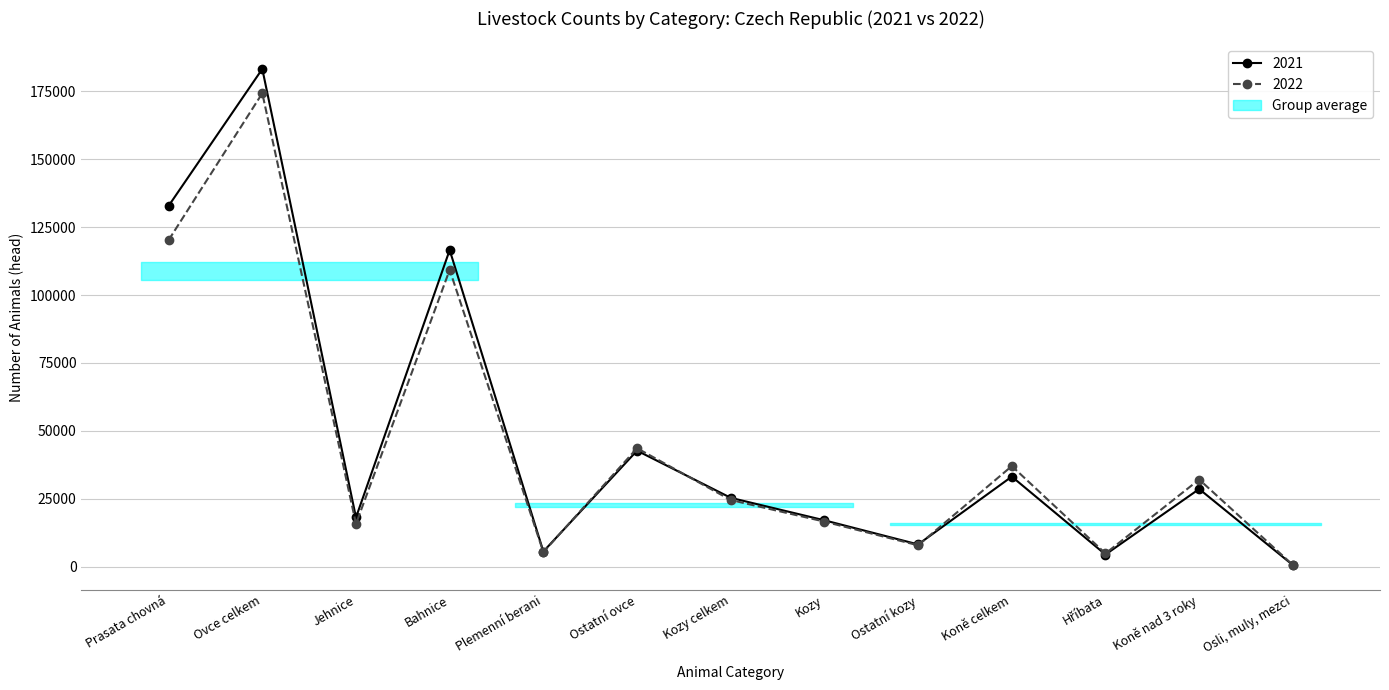

How many distinct data groups are displayed?

2